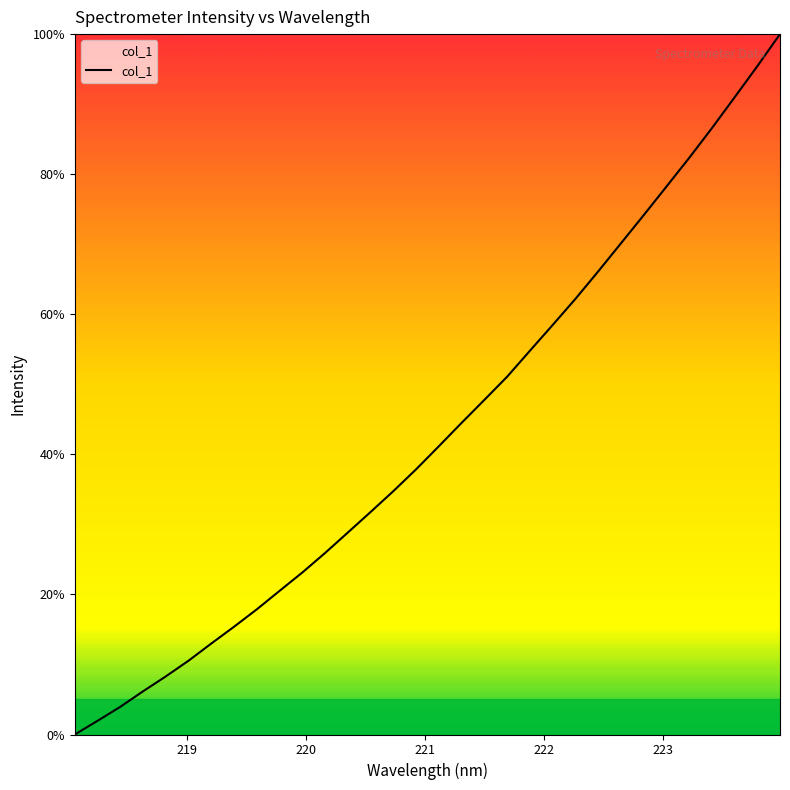

What is the greatest value displayed?

100.0